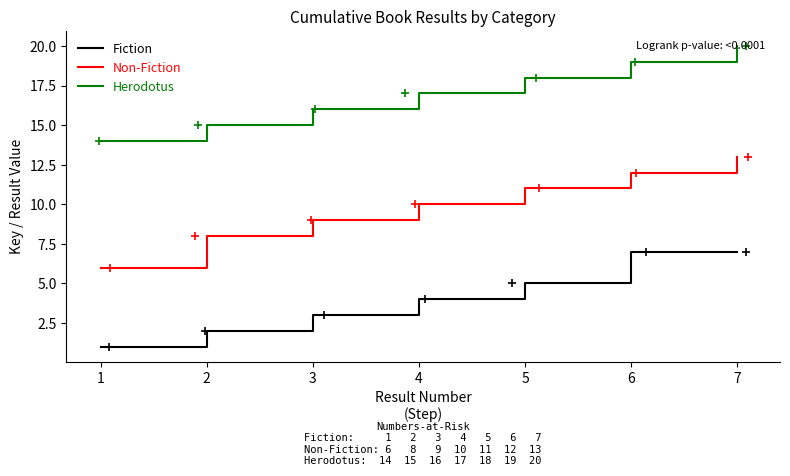

At which category is the sum across all series the highest?

7